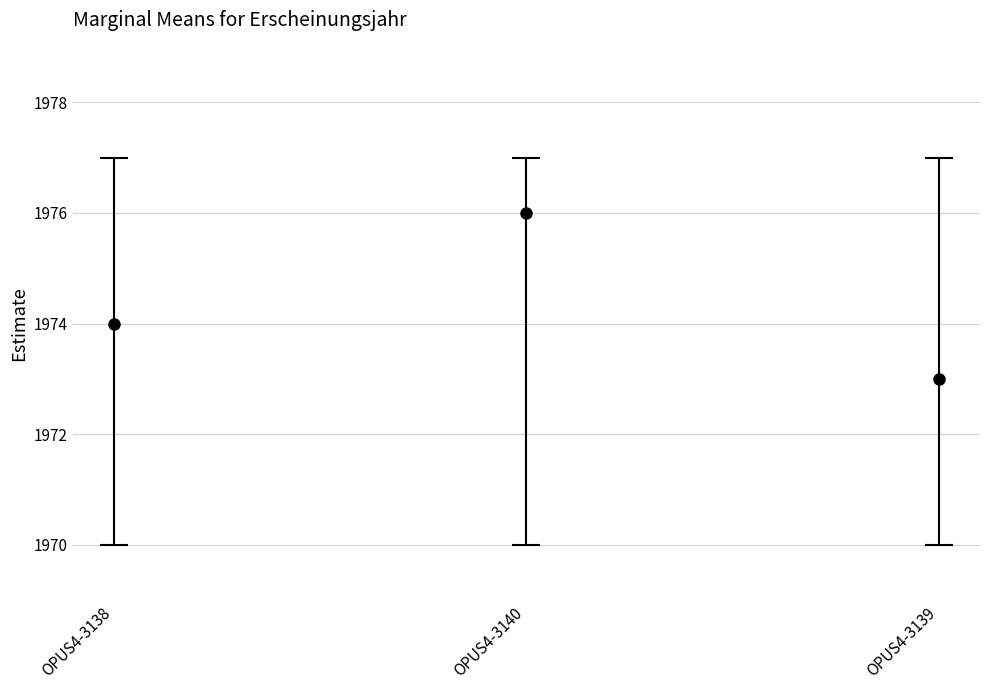

What is the difference between the values at OPUS4-3138 and OPUS4-3139?

1